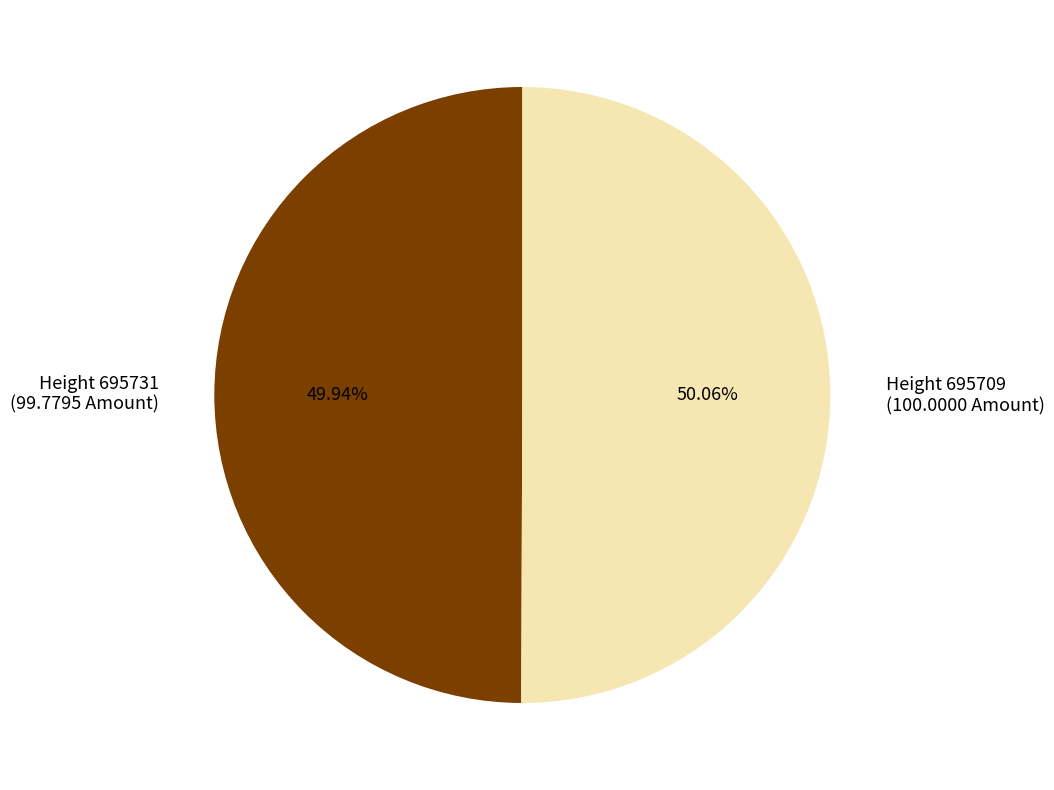

Does any single category account for the majority?

Yes